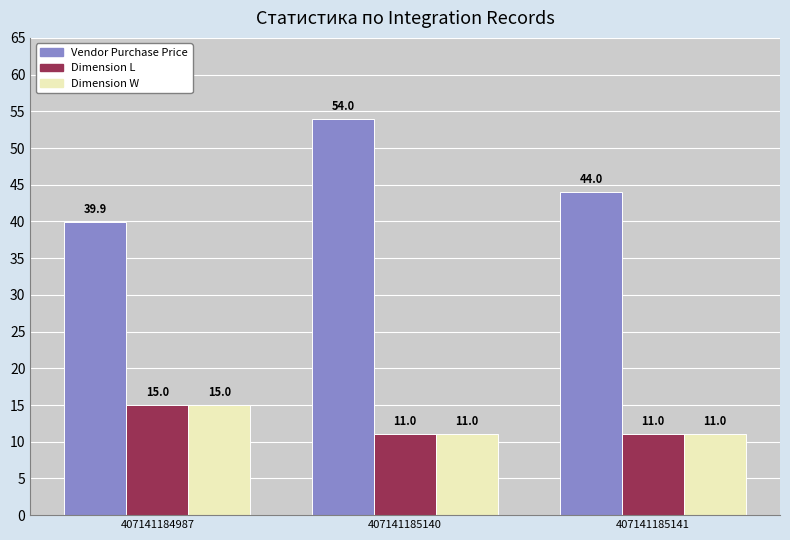

How many series are shown in this chart?

3